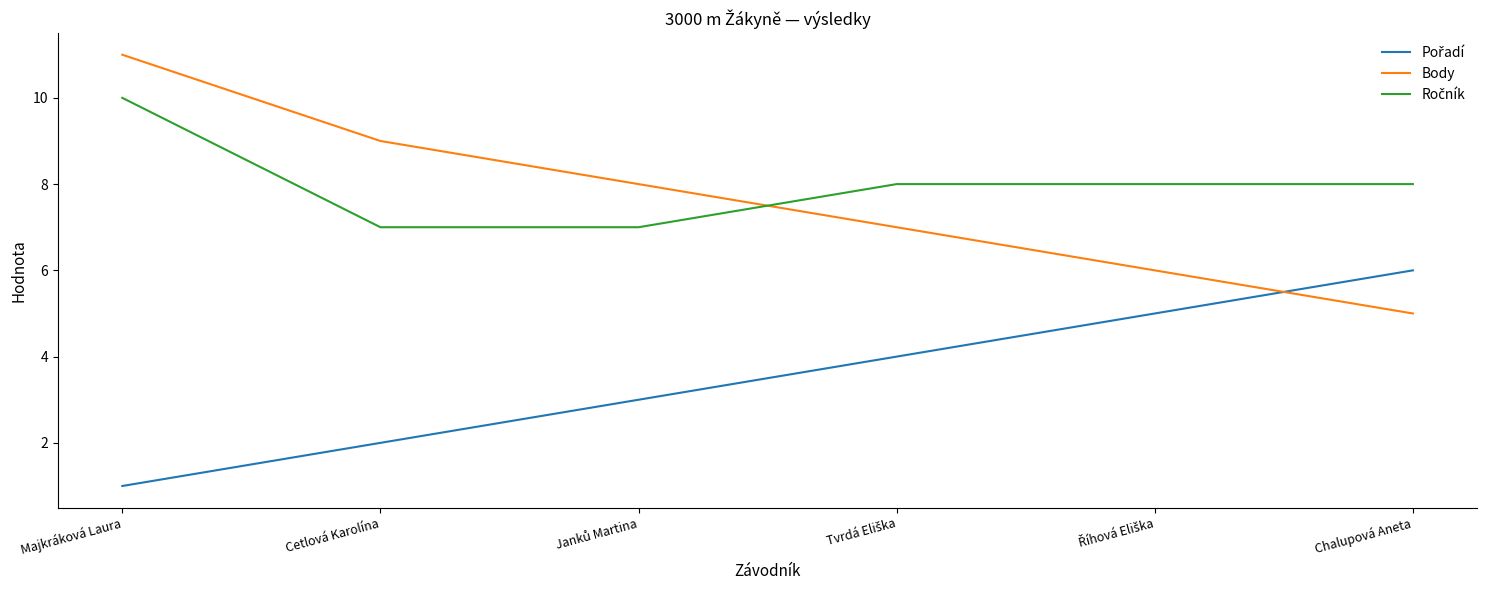

What is the spread (max minus min) of values at Chalupová Aneta?

3